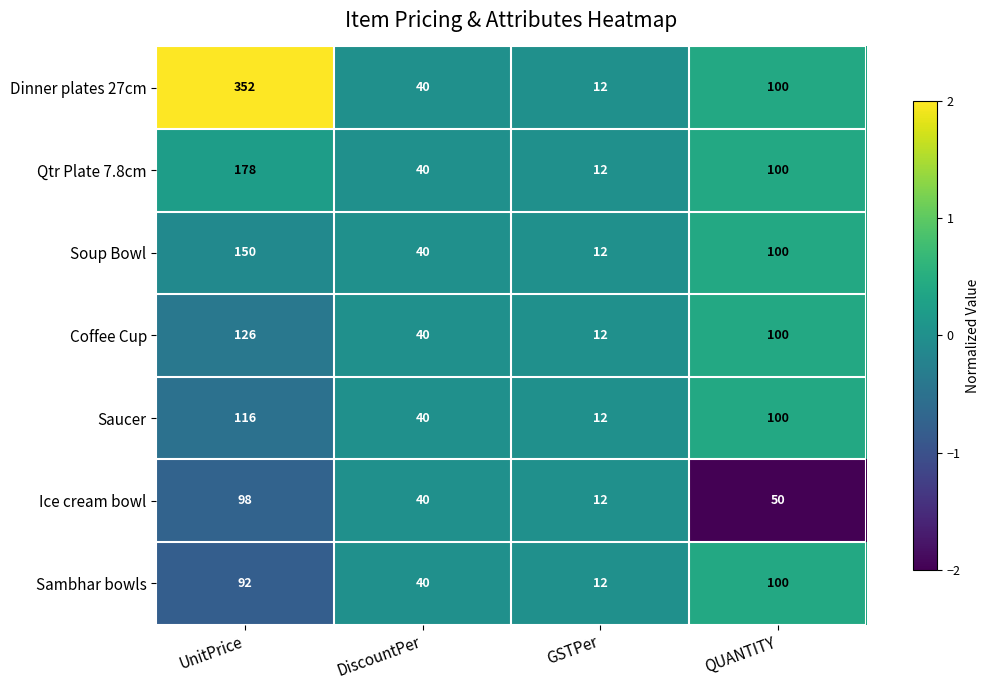

Between UnitPrice and QUANTITY, which series saw the biggest shift?

Dinner plates 27cm